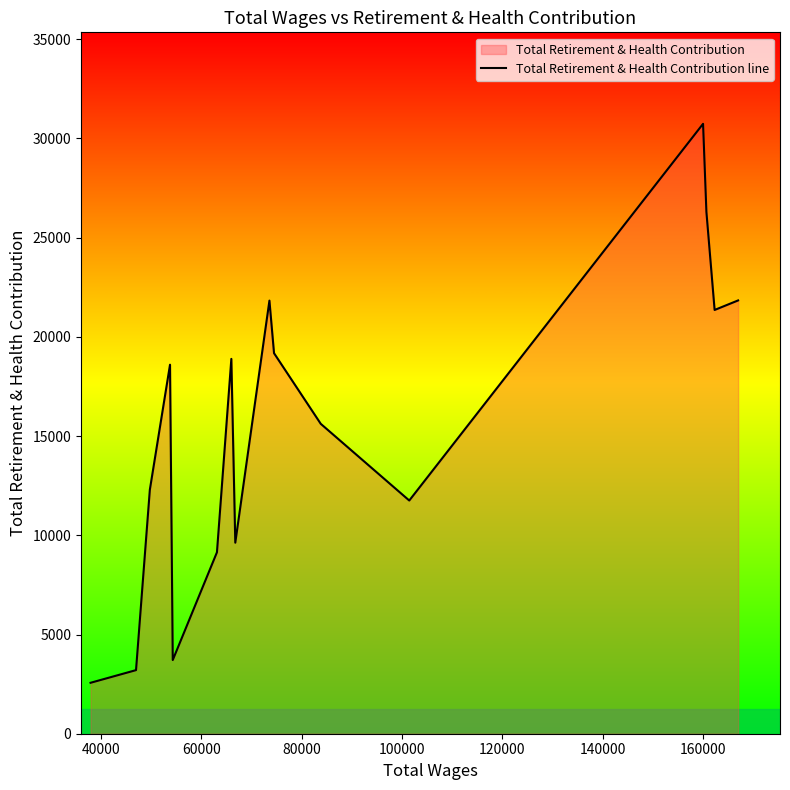

How many distinct data groups are displayed?

1